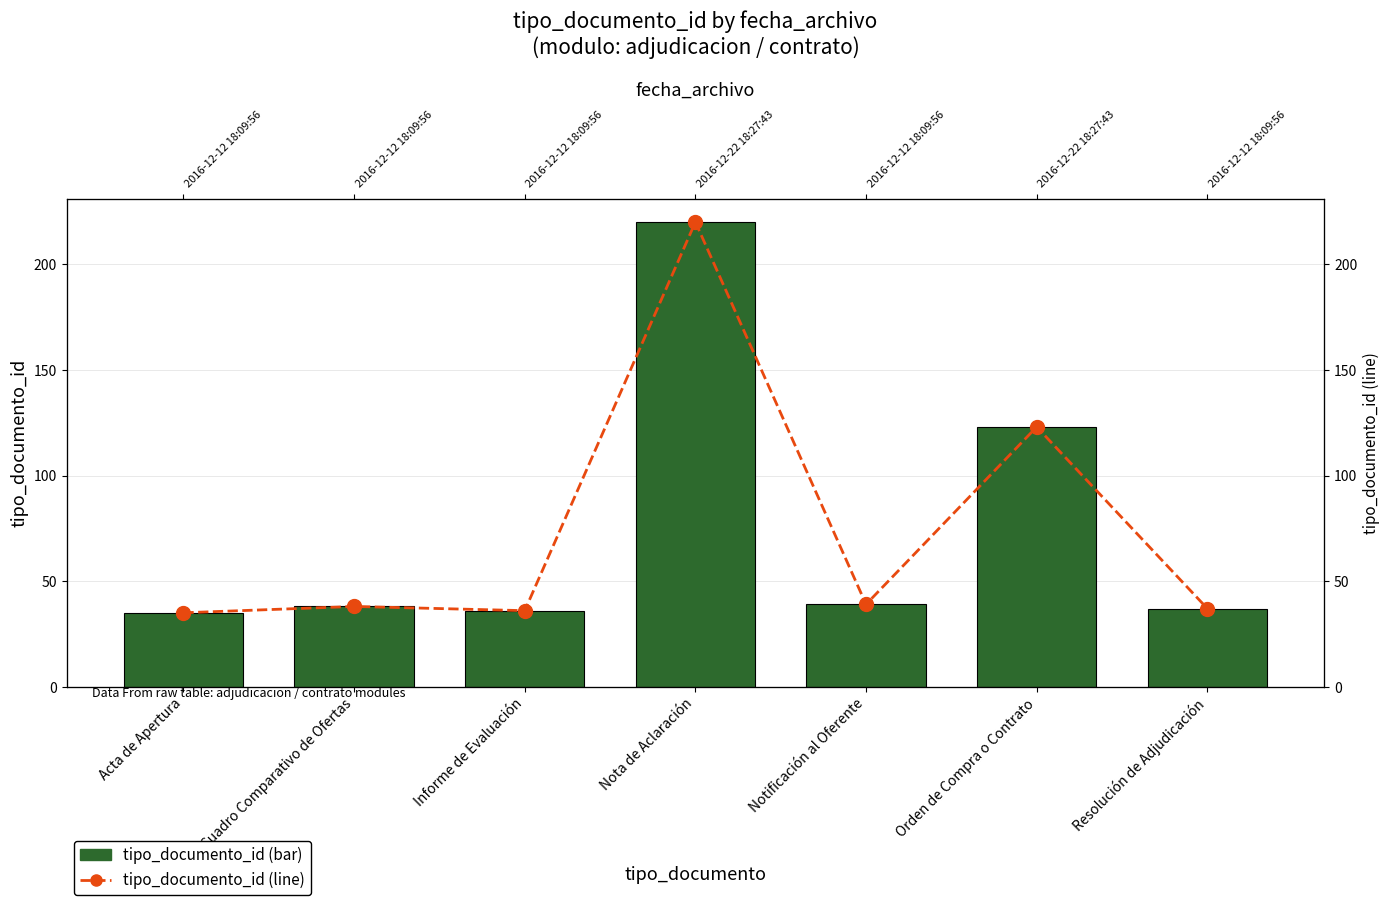

What position from the right is Orden de Compra o Contrato?

2